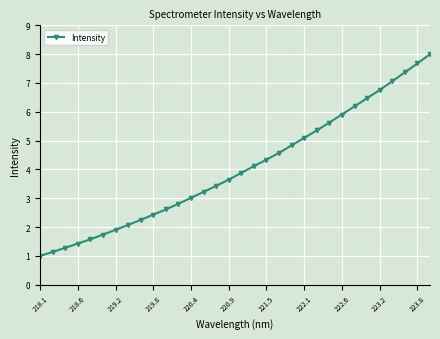

How many lines are shown in the chart?

1